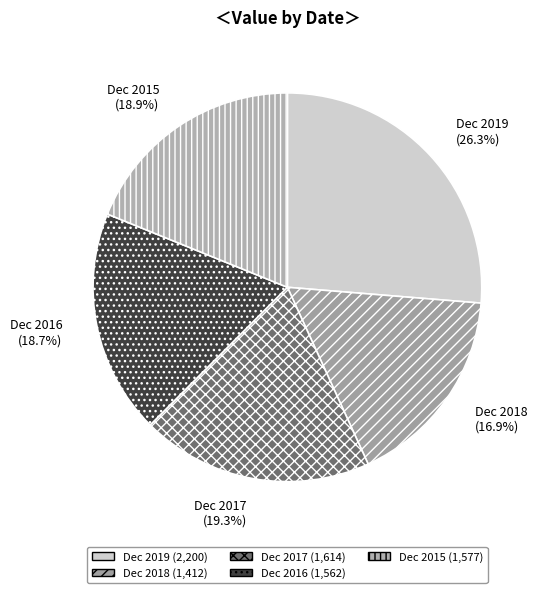

To the nearest percent, what is the difference between the largest and smallest slice percentages?

9%